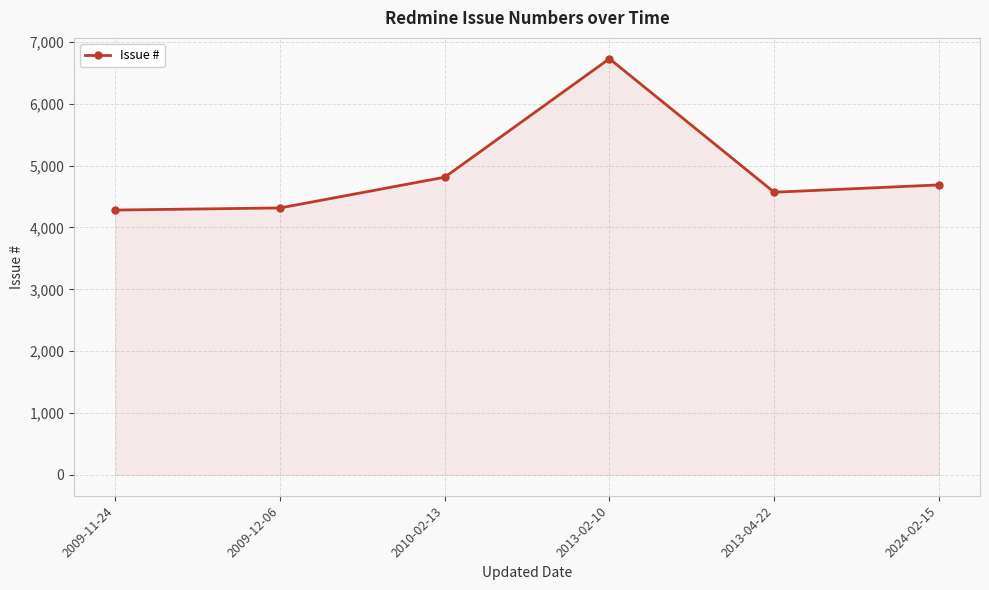

At which category does the data reach its first local peak?

2013-02-10